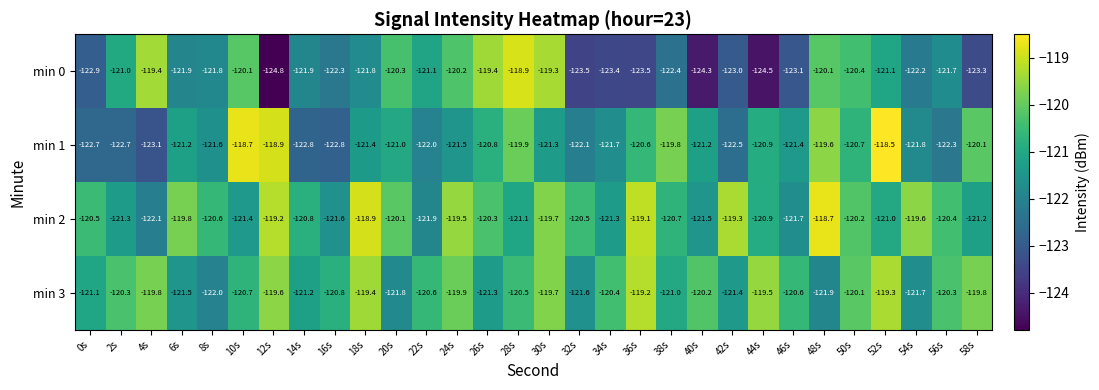

At which category is the sum across all series the highest?

52s